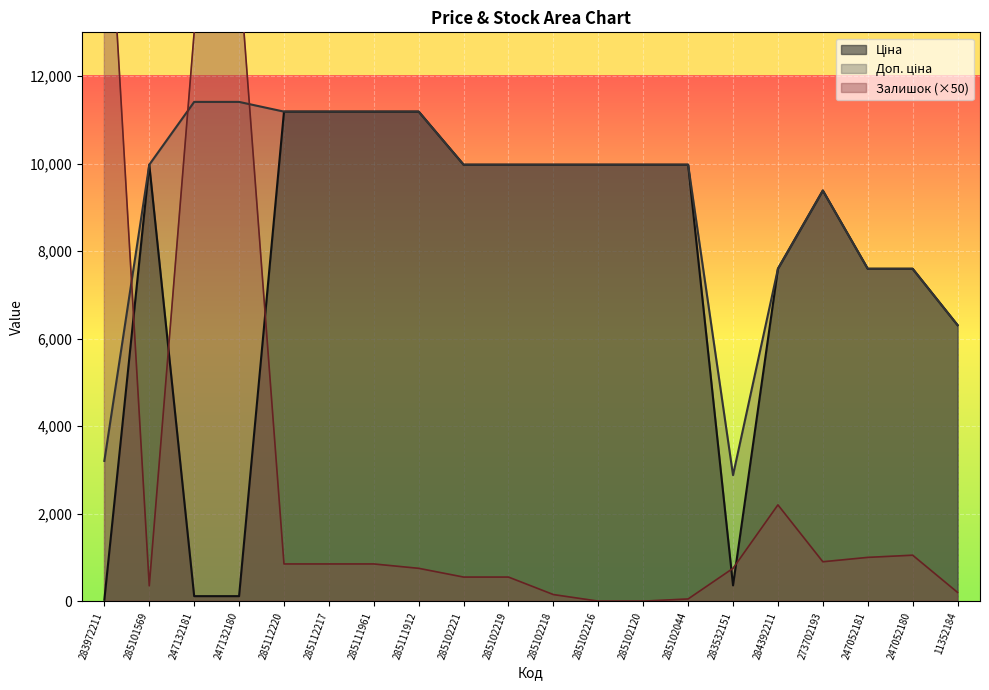

What is the difference between the highest and lowest values at 247052181?

6596.5